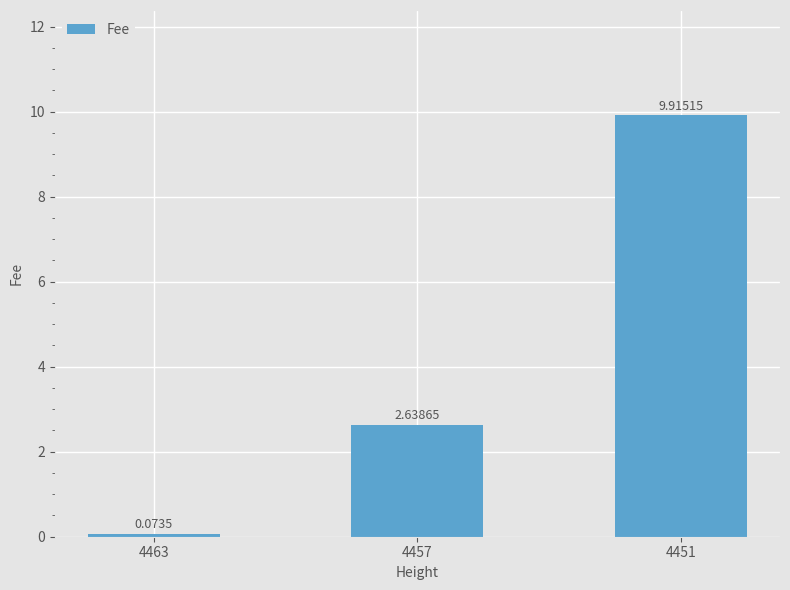

Where is the data nearest to the value 4?

4457